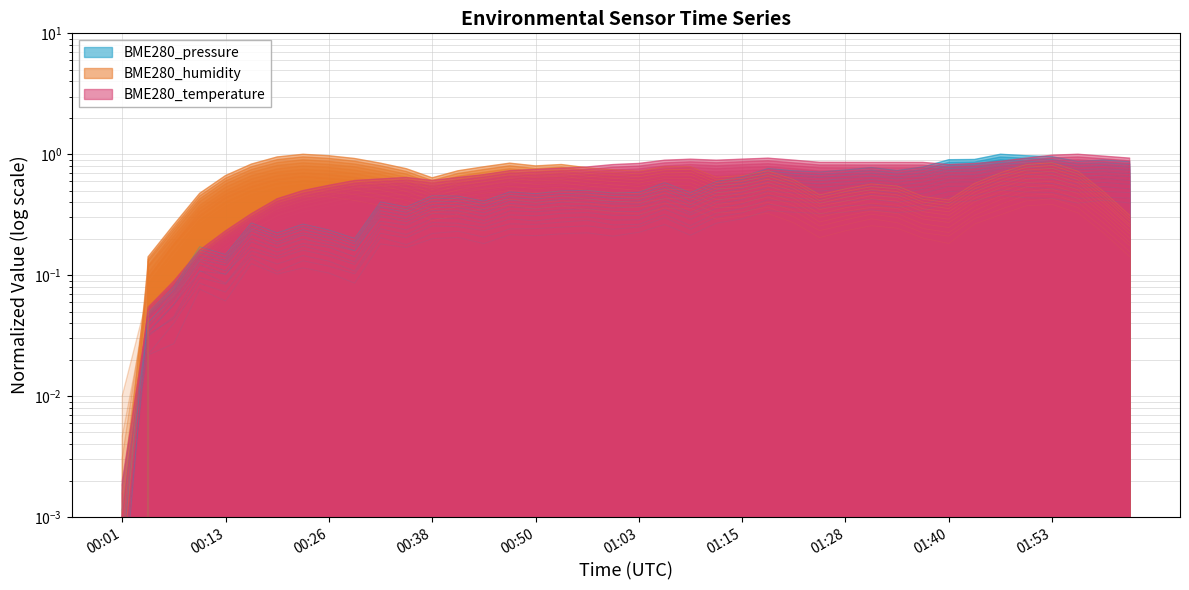

What position from the left is 00:44?

15